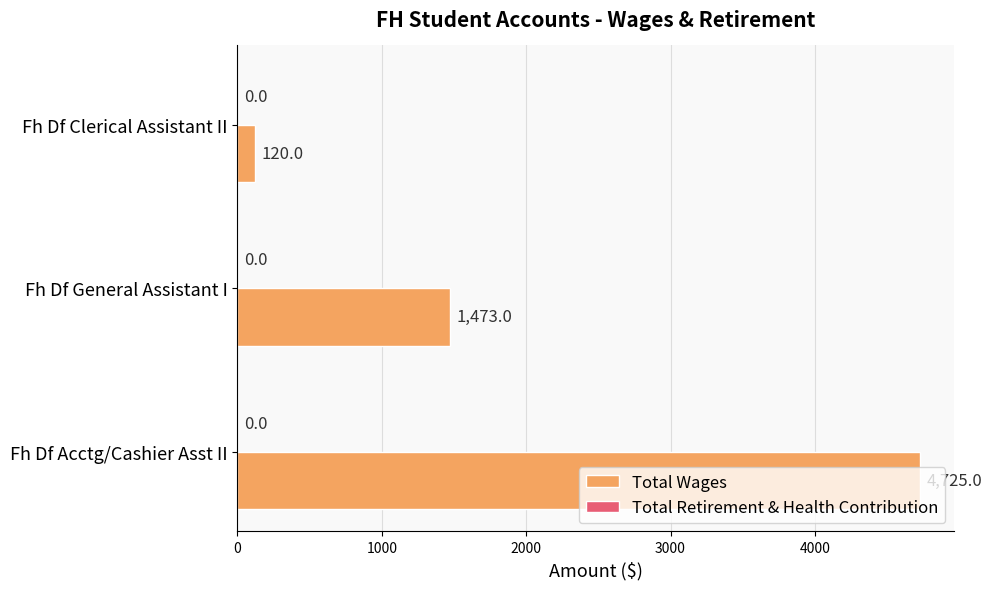

Which label corresponds to the largest value in the chart?

Fh Df Acctg/Cashier Asst II